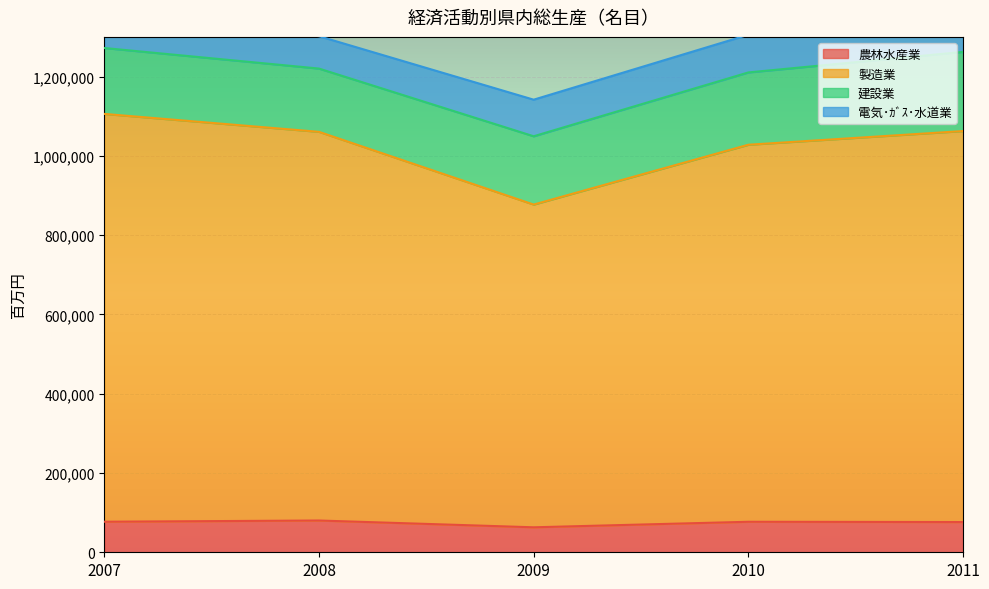

What is the maximum value for 農林水産業?

80143